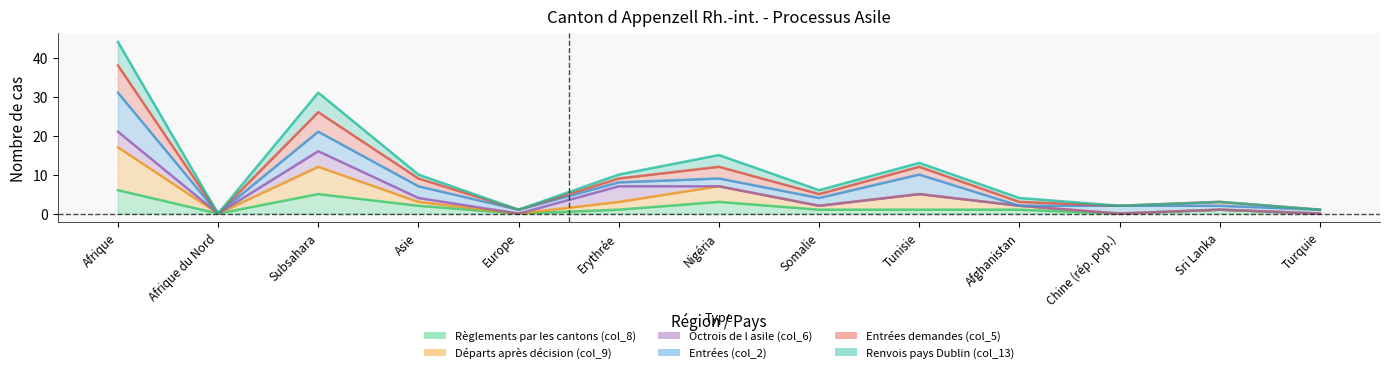

How many values in the Règlements par les cantons (col_8) series are below 1?

4